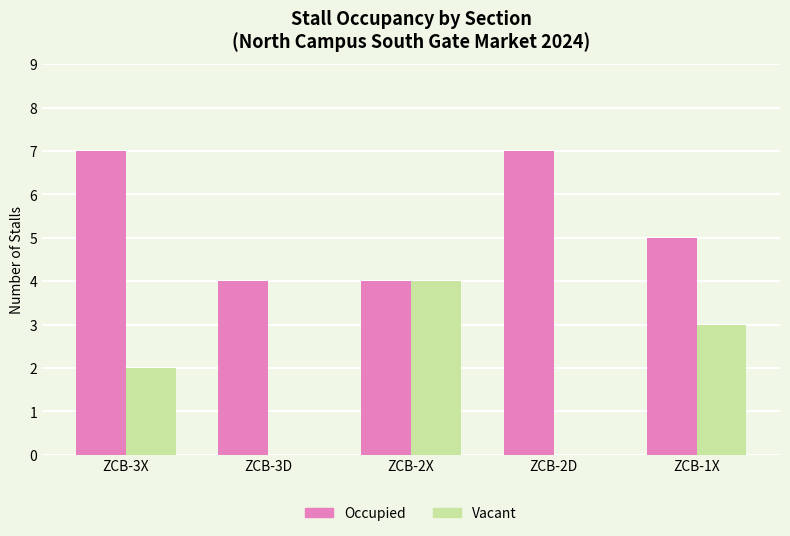

The Vacant series shows 7 at ZCB-2X. True or false?

False